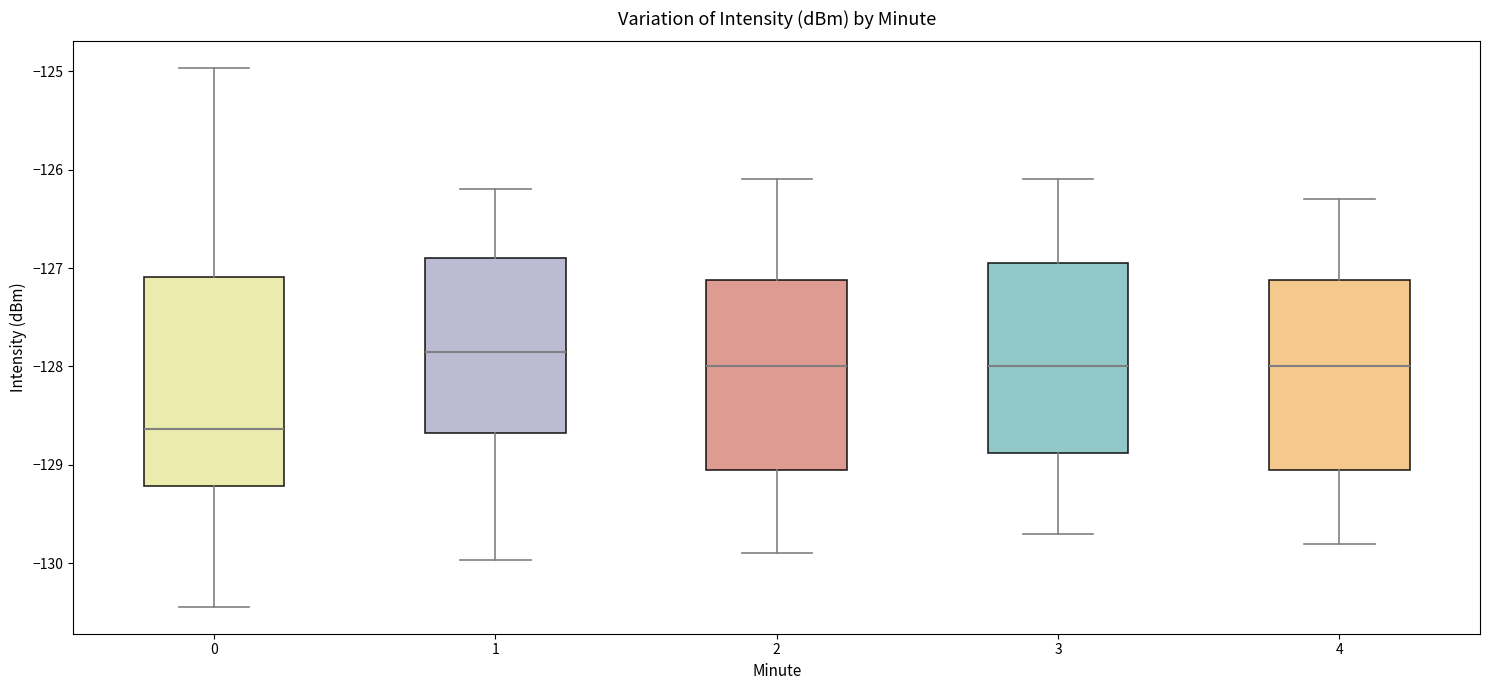

Which box has the highest median line?

1